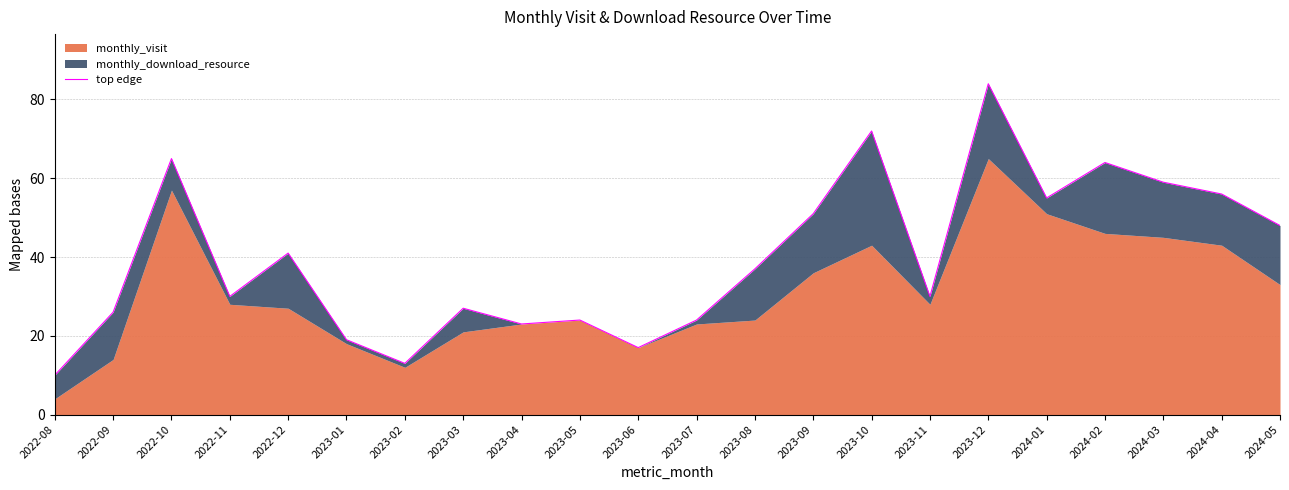

What position from the right is 2023-01?

17